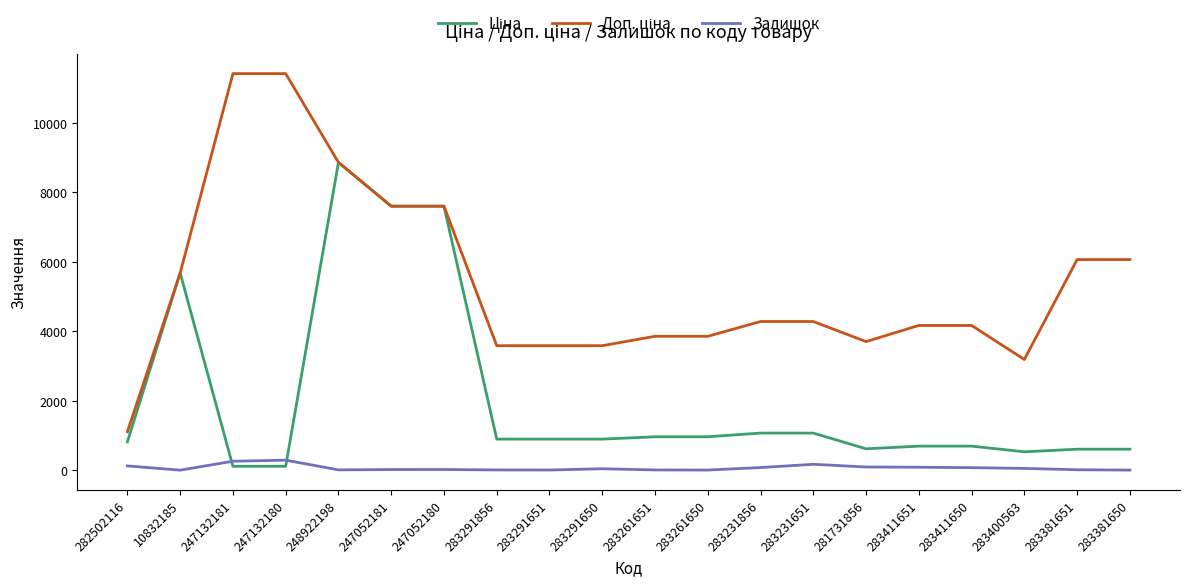

What is the greatest value displayed?

11410.0